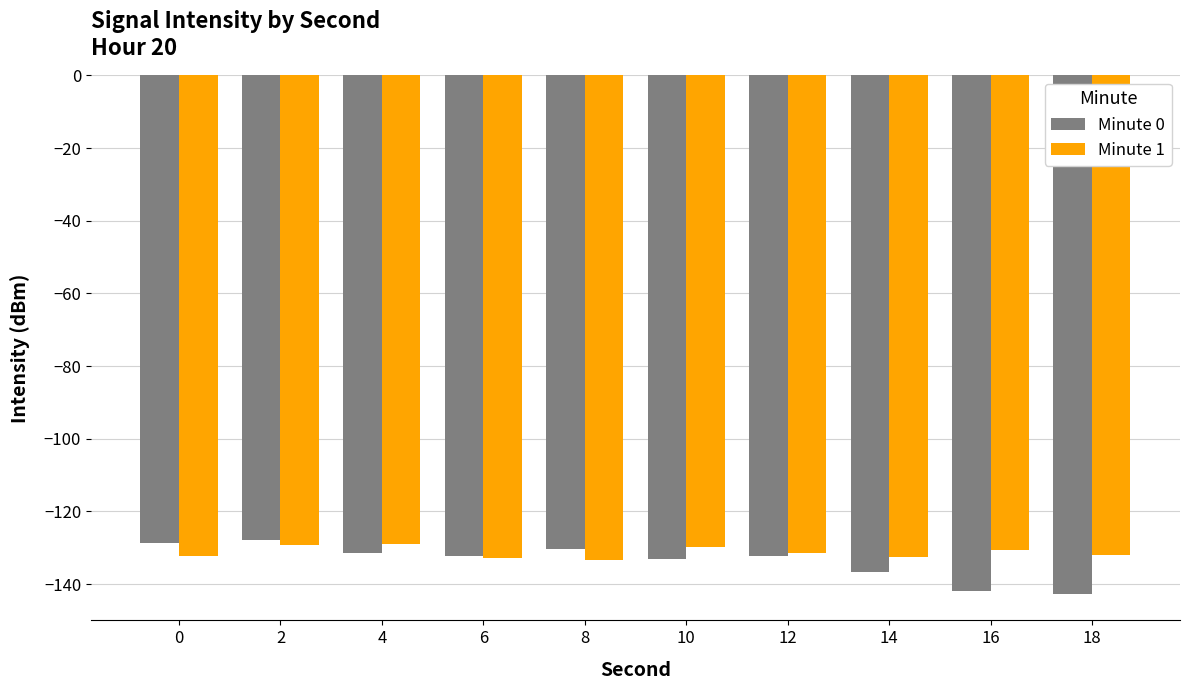

What is the spread (max minus min) of values at 14?

4.2